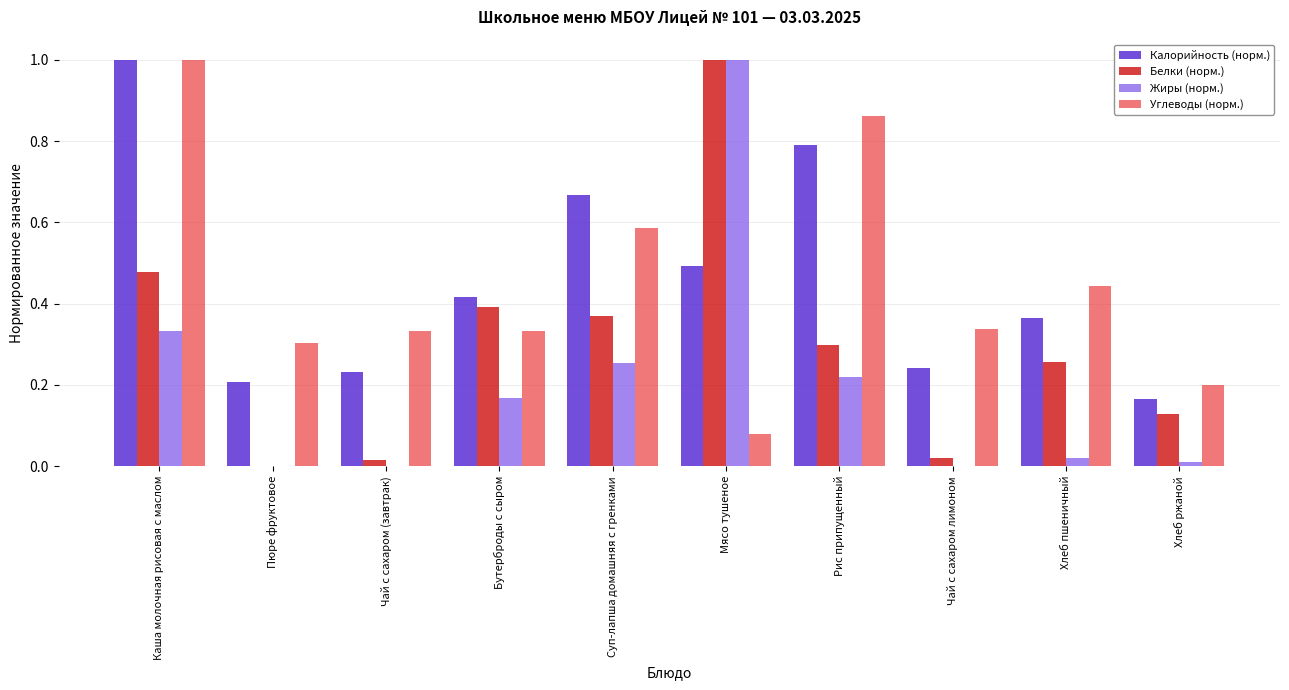

Is it true that Жиры (норм.) equals -0.4 at Пюре фруктовое?

False